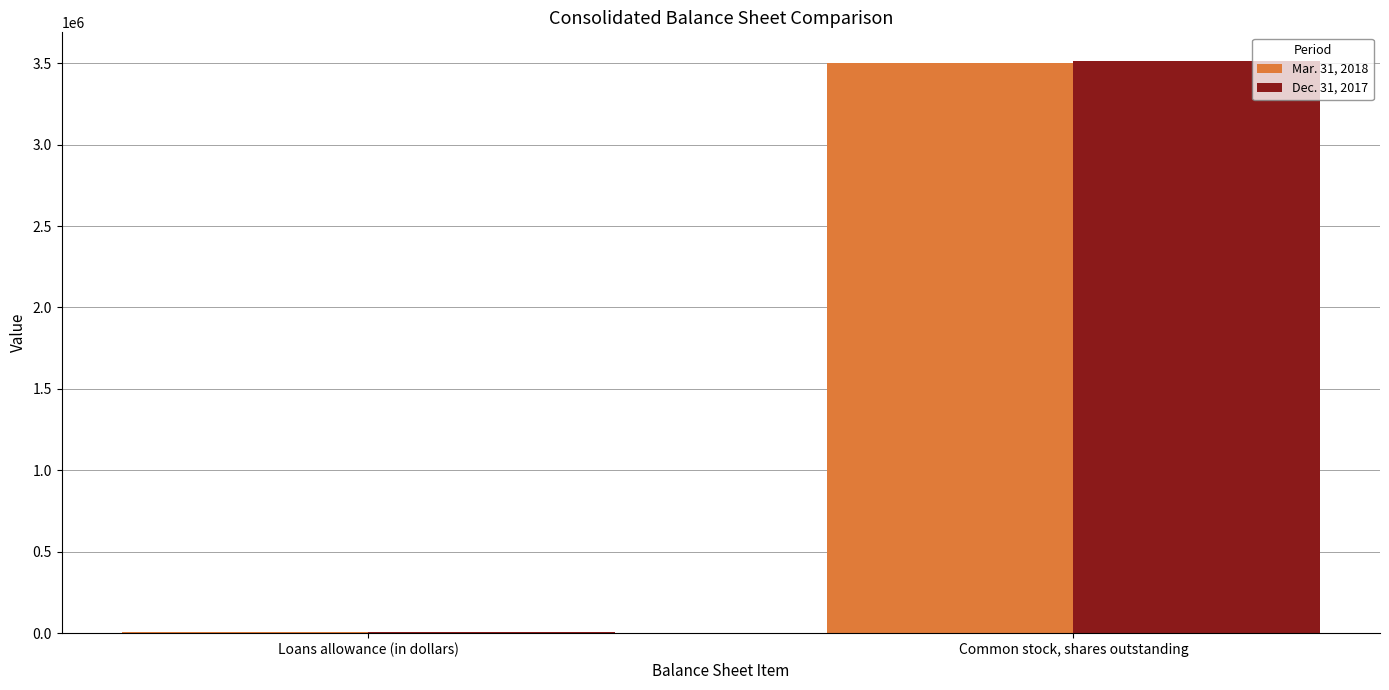

How many groups of bars are there?

2